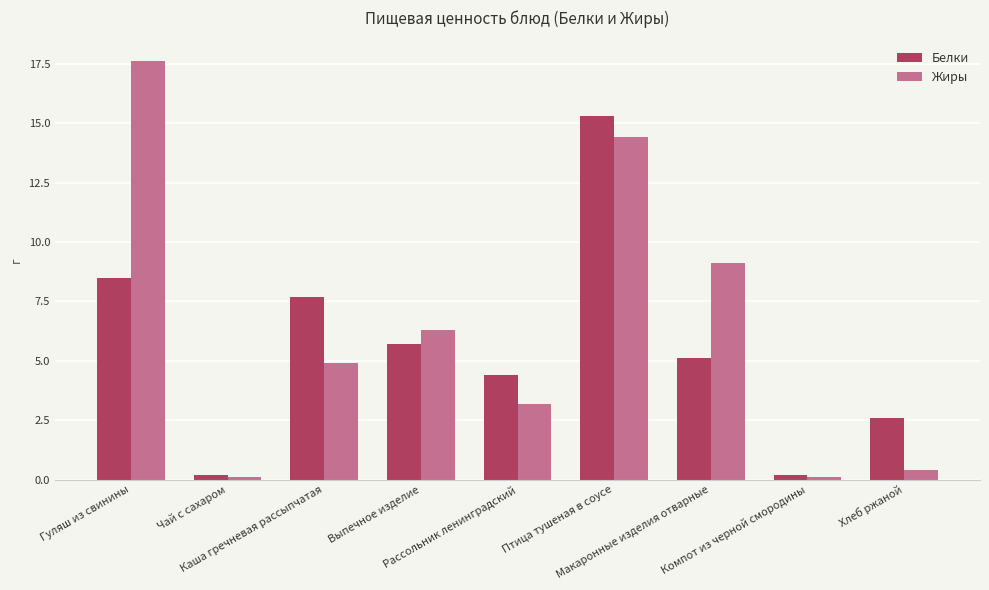

What are all the series names shown in the legend?

Белки, Жиры